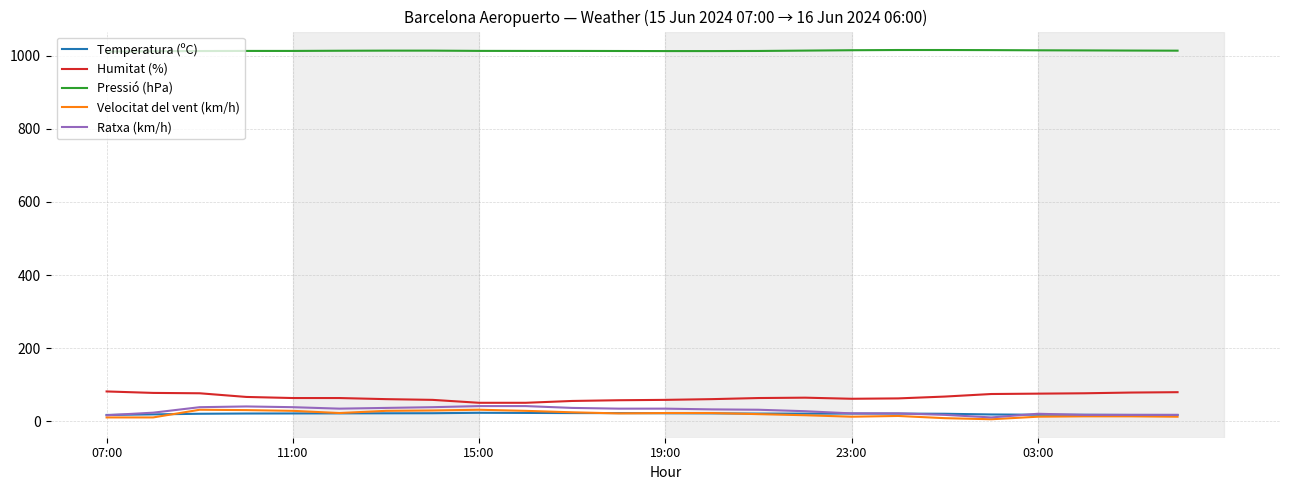

True or false: Humitat (%) and Pressió (hPa) cross at least once.

False